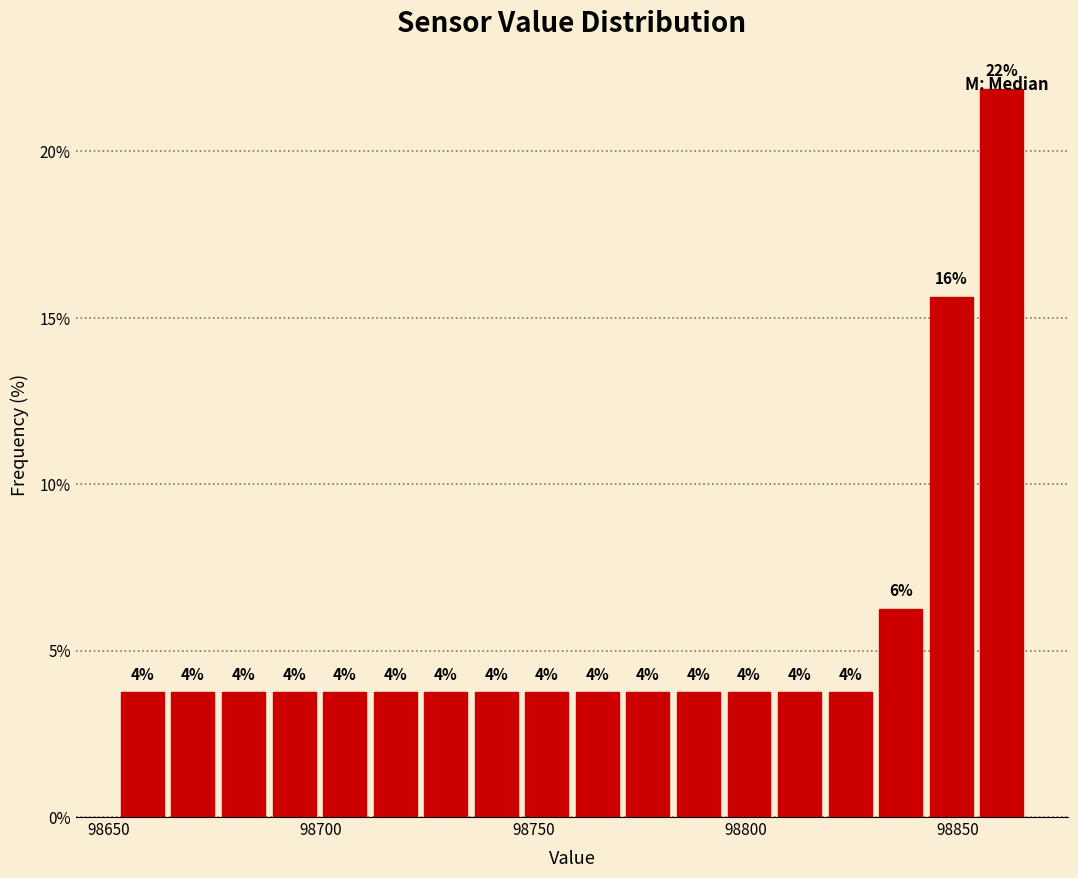

Read against the x-axis, roughly where is the centre of the tallest bar?

98860